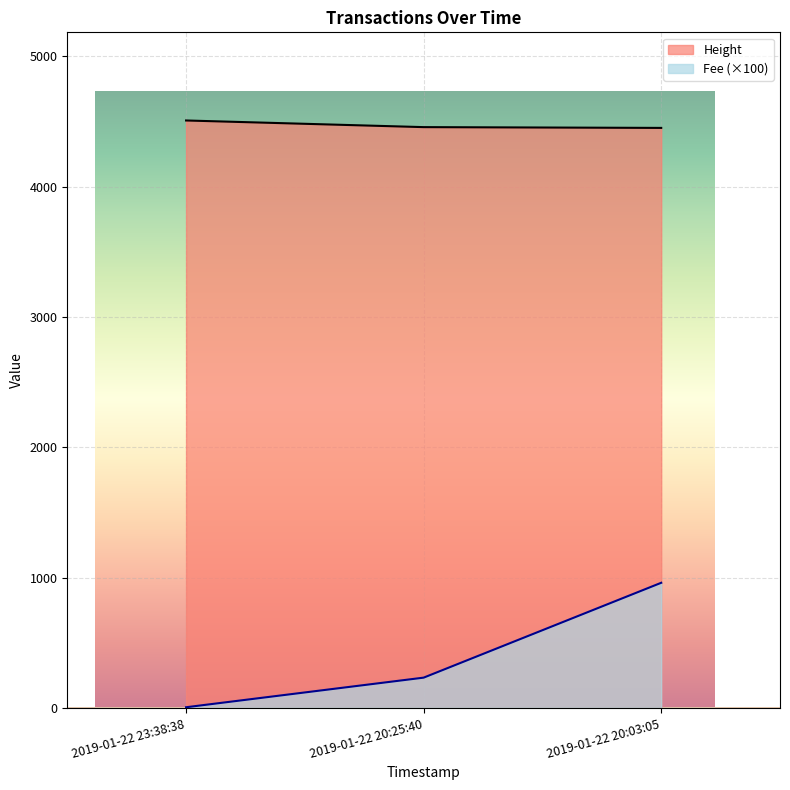

Does the chart display data point markers on the line(s)?

No